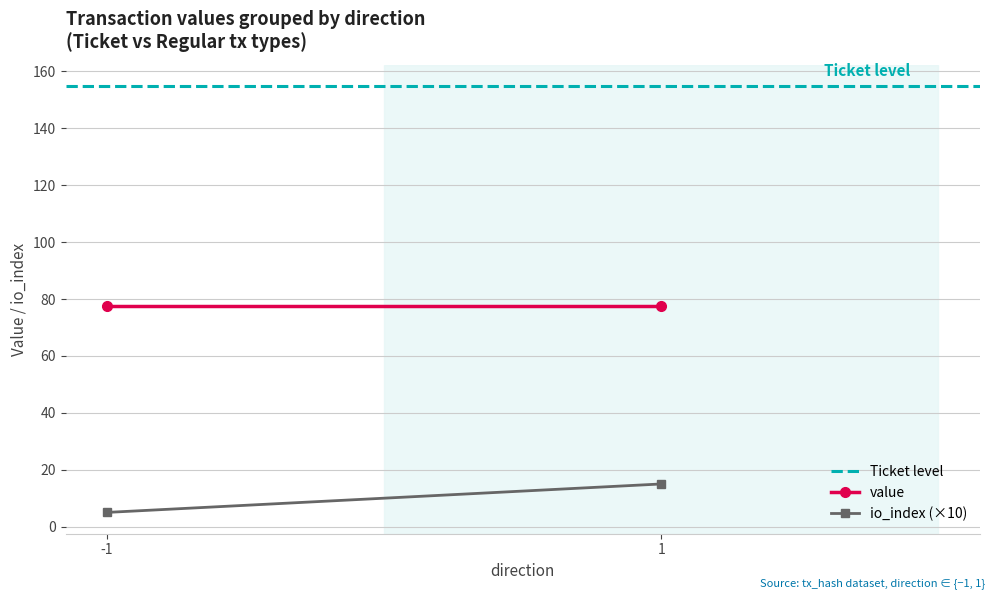

Reading left to right, what are all the values shown in this chart?

Ticket level: -1=154.8	1=154.8
value: -1=77.4	1=77.4
io_index (×10): -1=5.0	1=15.0